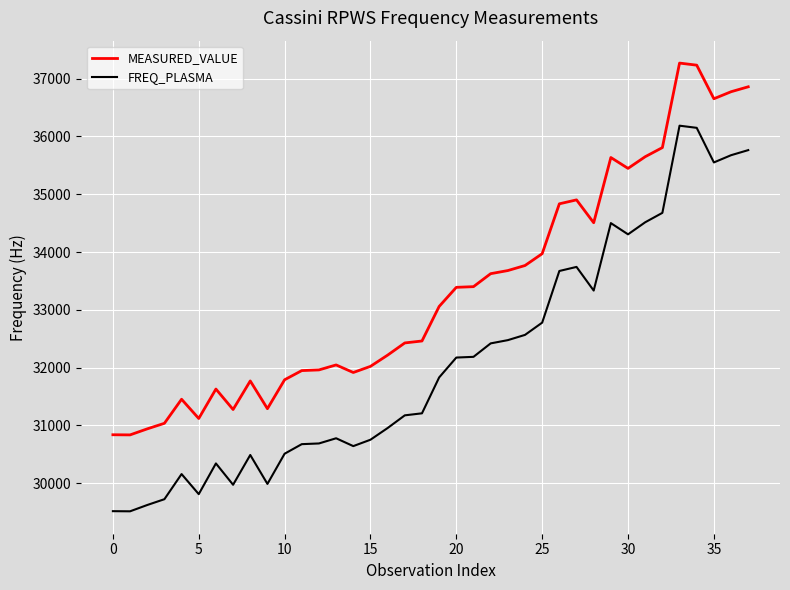

Which series has the largest total across all categories?

MEASURED_VALUE